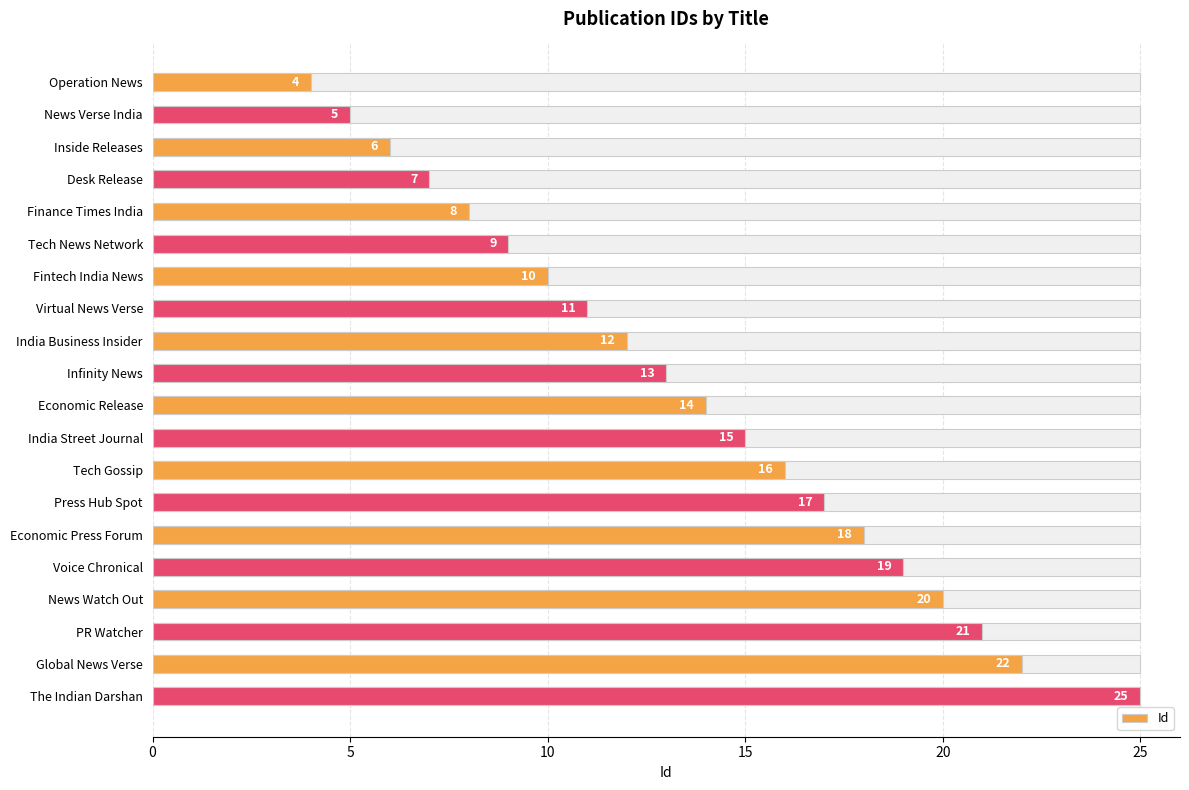

The chart shows a value of 5 at 5. True or false?

True